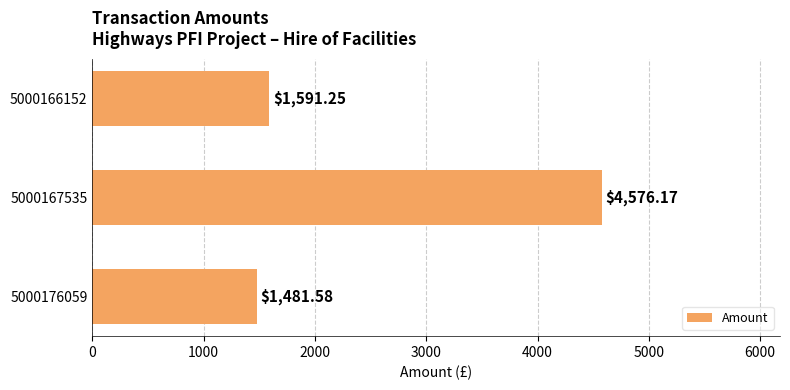

Are the bars grouped side by side (vs. stacked)?

No